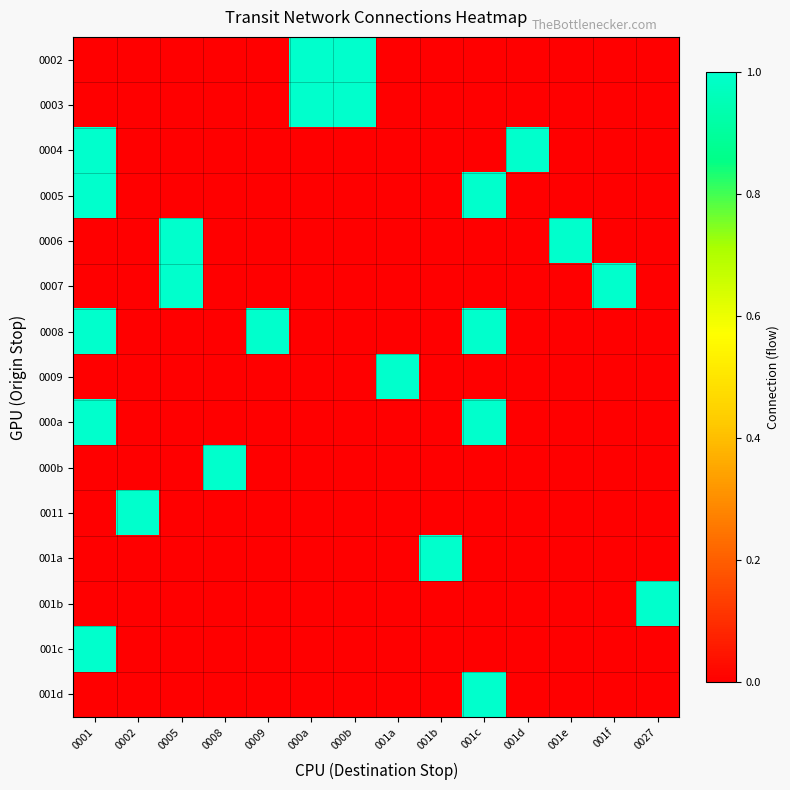

At which category does the chart reach its peak across all series?

000a